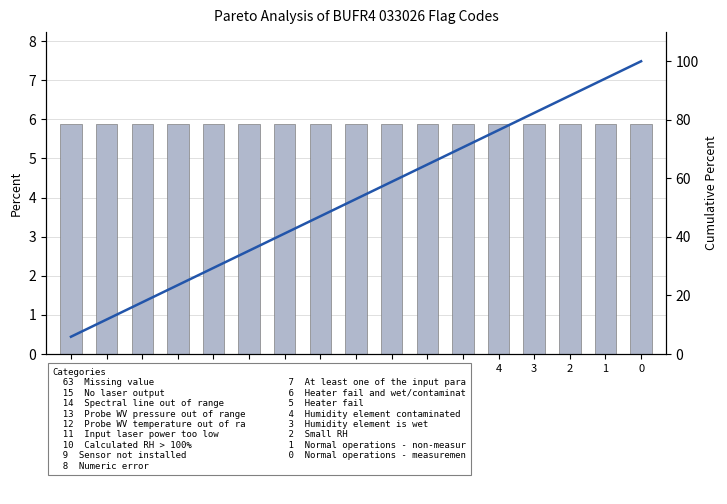

Are the bars horizontal?

No